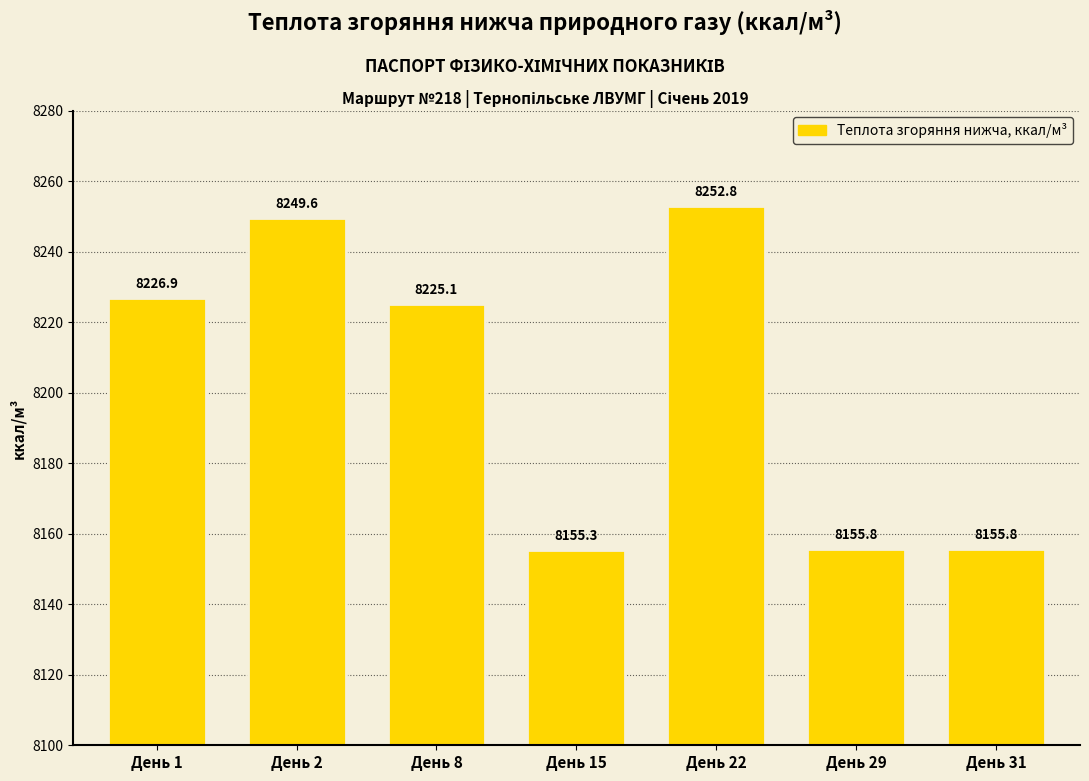

Does the chart contain any negative values?

No